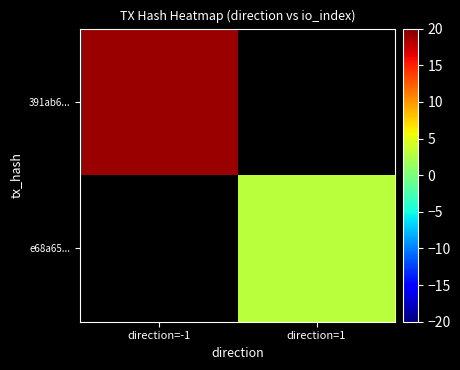

True or false: e68a65... has a value of 3.0 at direction=1.

True